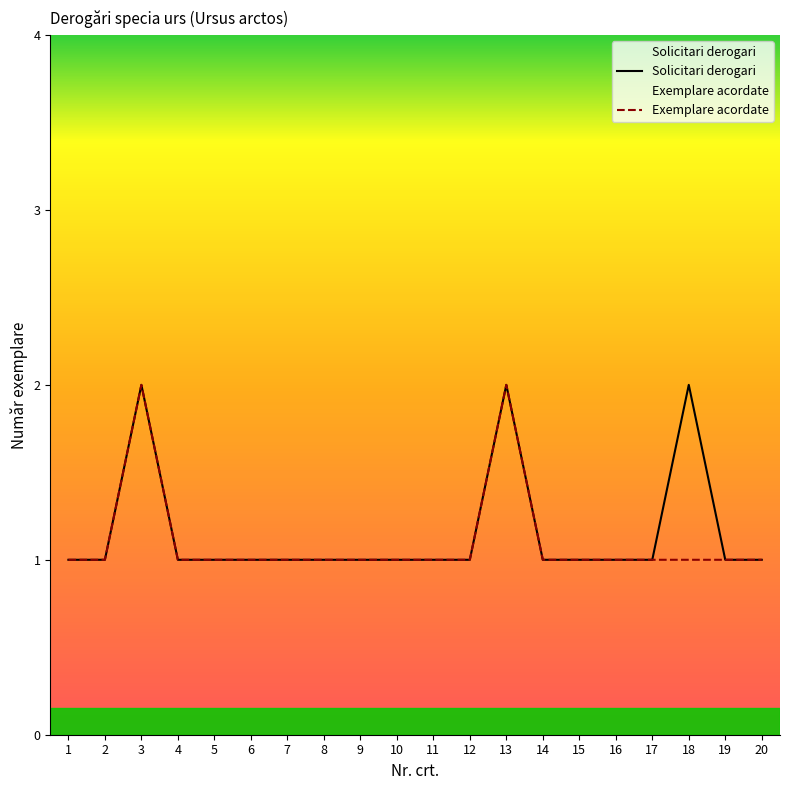

How many lines are shown in the chart?

2